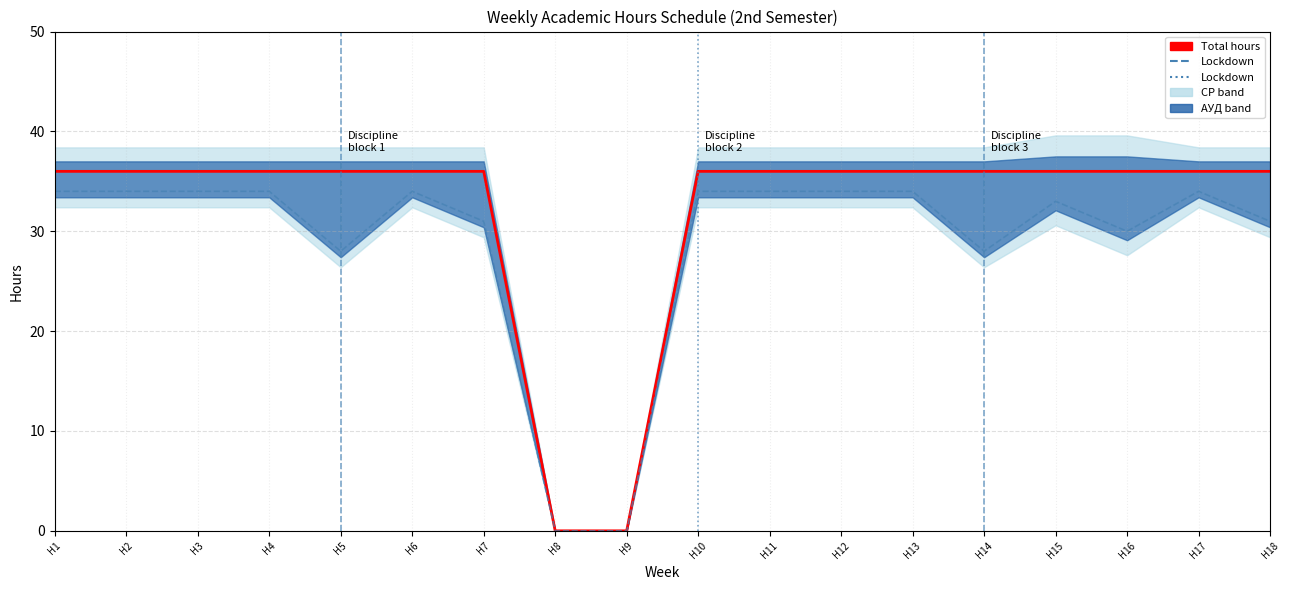

List the labels in order of value, largest first.

Н1, Н2, Н3, Н4, Н5, Н6, Н7, Н10, Н11, Н12, Н13, Н14, Н15, Н16, Н17, Н18, Н8, Н9